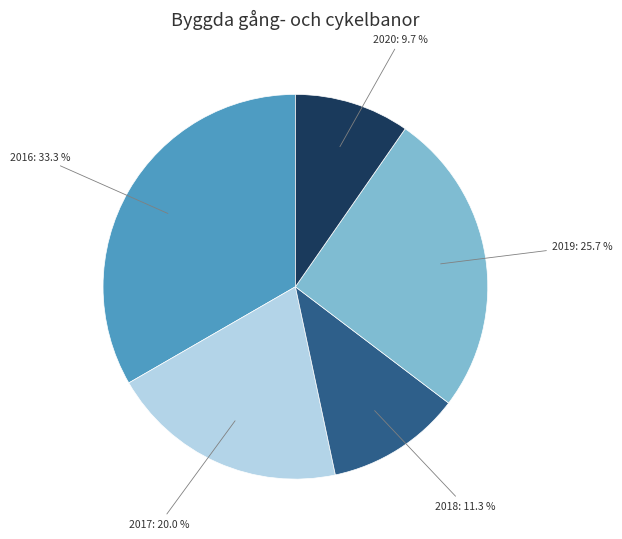

Which slice is the largest?

2016